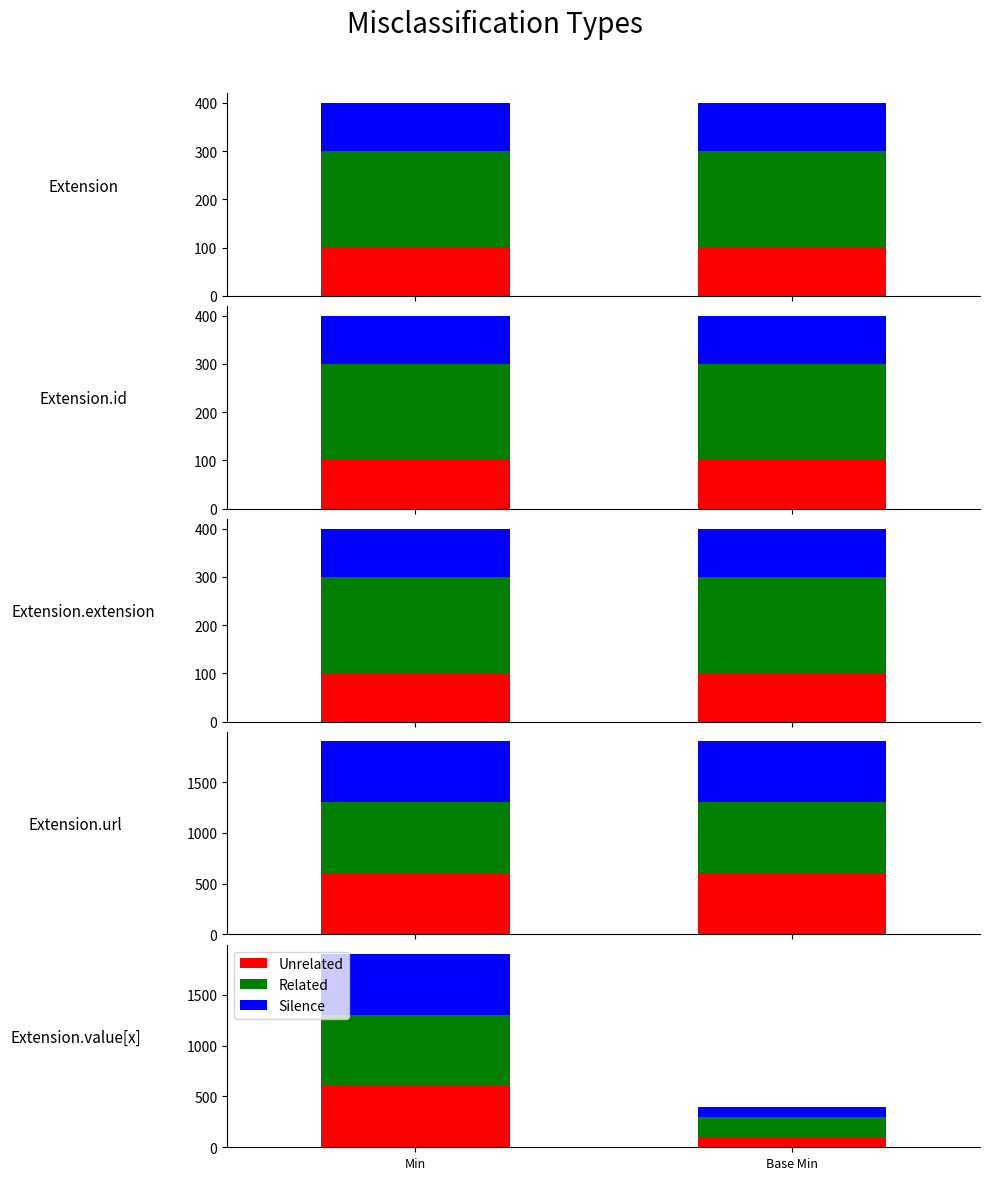

Between Min and Base Min, which is larger?

Min